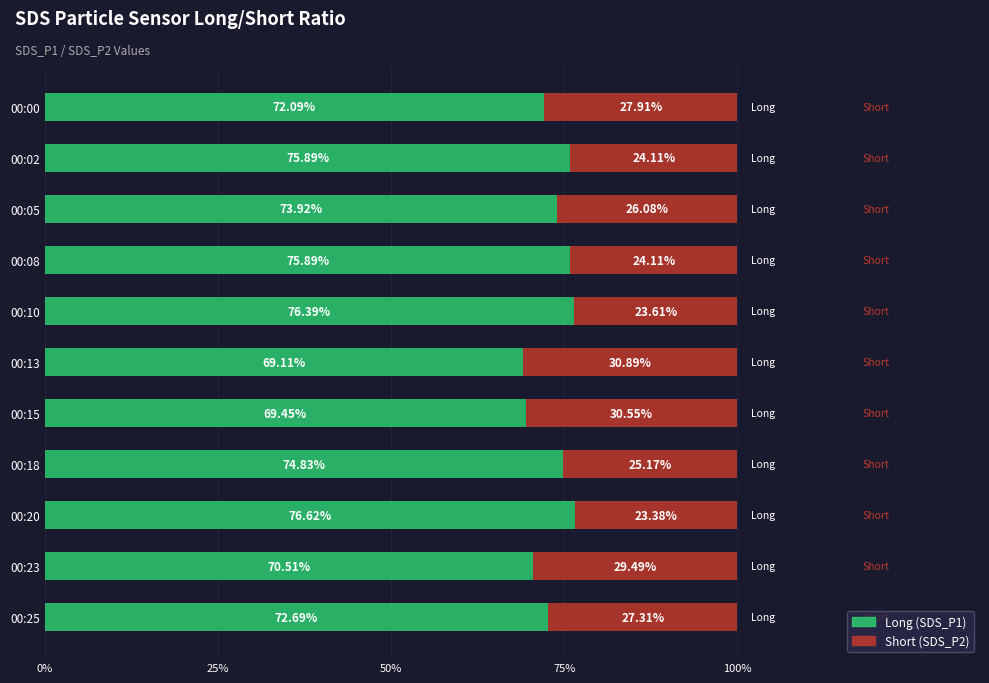

What is the sum of all Long (SDS_P1) values?

807.4